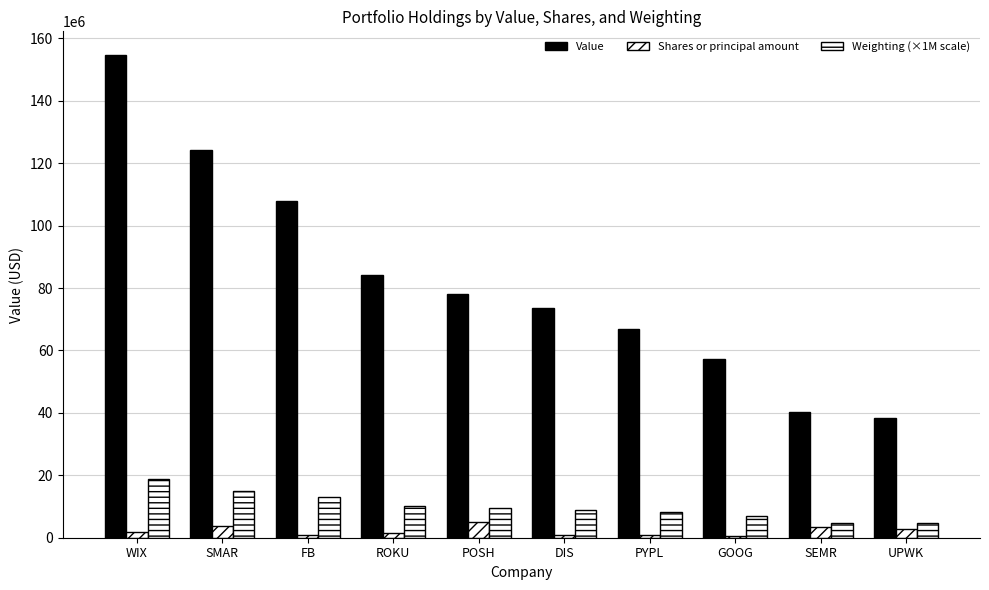

How many bars are there in total?

30